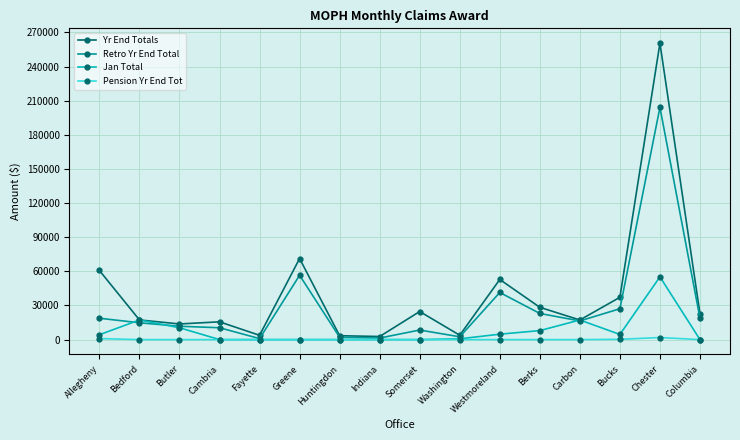

The Pension Yr End Tot series shows 0 at Carbon. True or false?

True